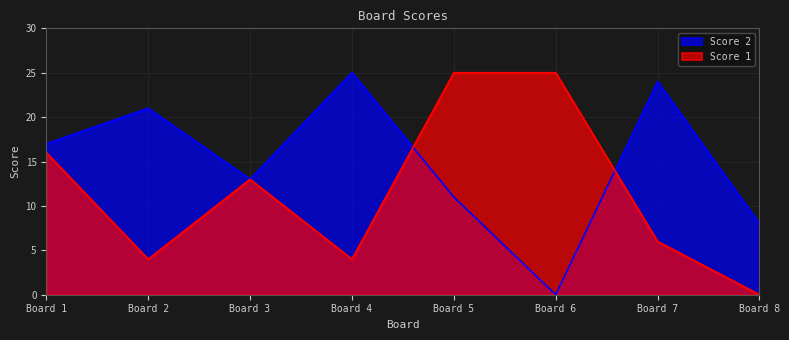

Reading left to right, extract all data points from this chart.

Score 1: 16	4	13	4	25	25	6	0
Score 2: 17	21	13	25	11	0	24	8